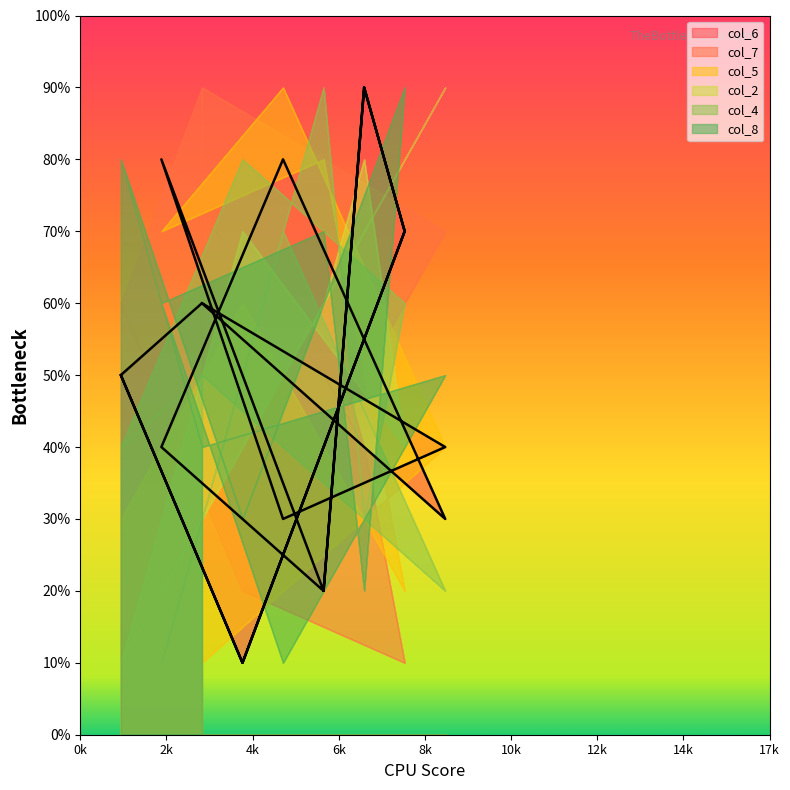

Which label corresponds to the largest value in the chart?

7